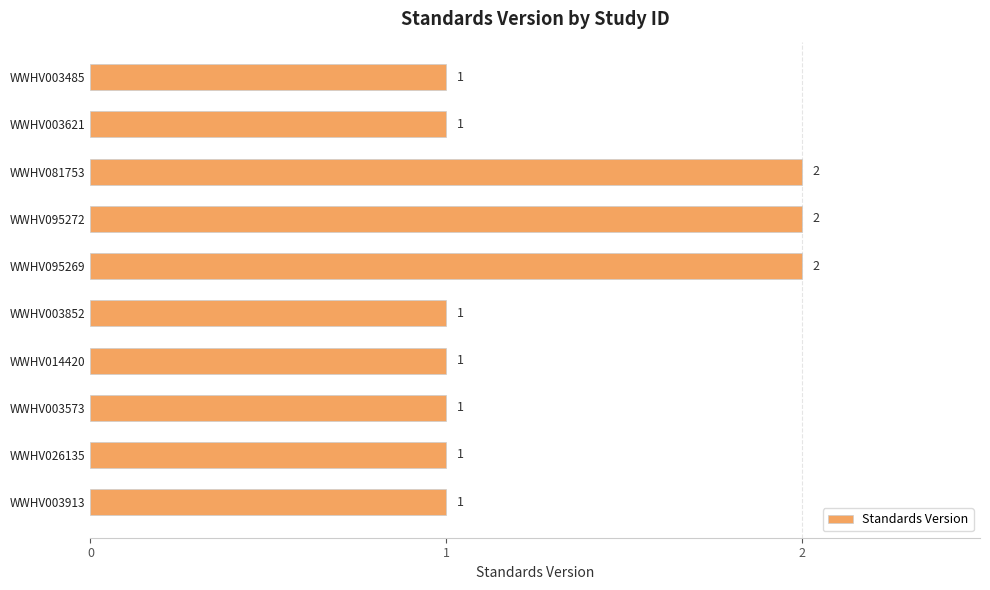

What is the sum of all values?

13